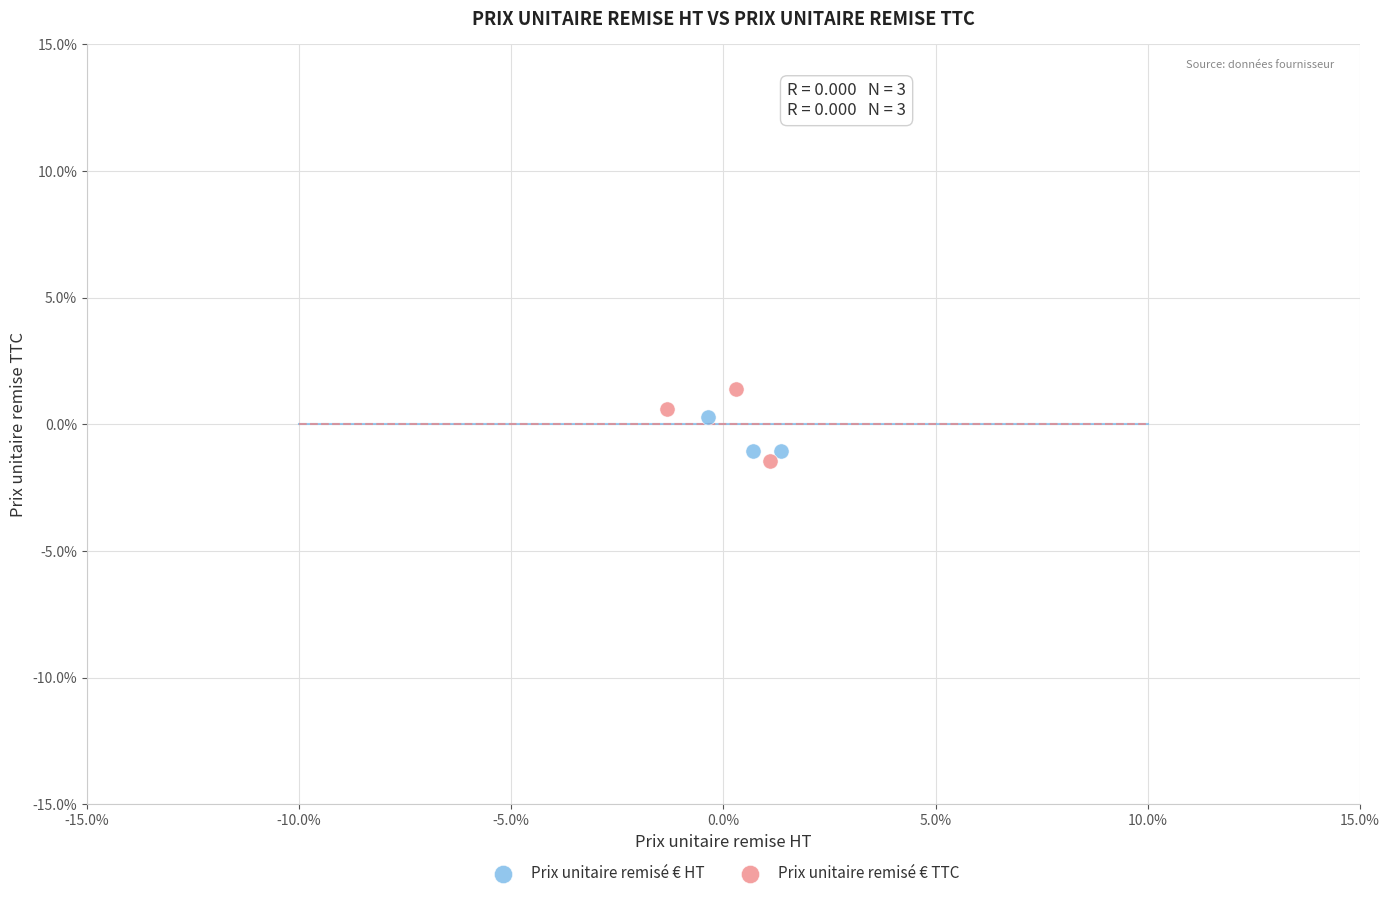

Which series has the widest spread of Y values?

Prix unitaire remisé € TTC